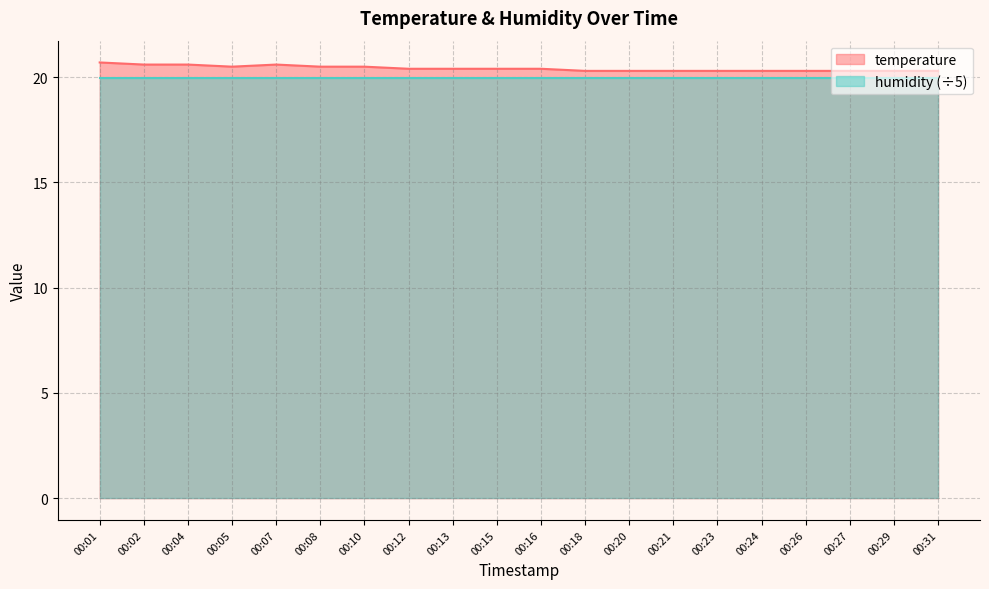

Does the chart display data point markers on the line(s)?

No